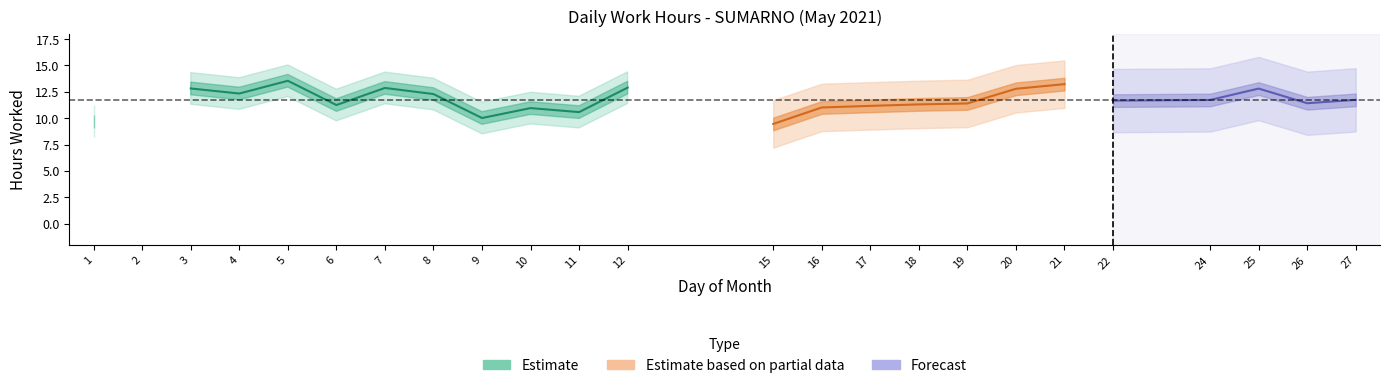

What is the value of the 17th point from the left?

11.4